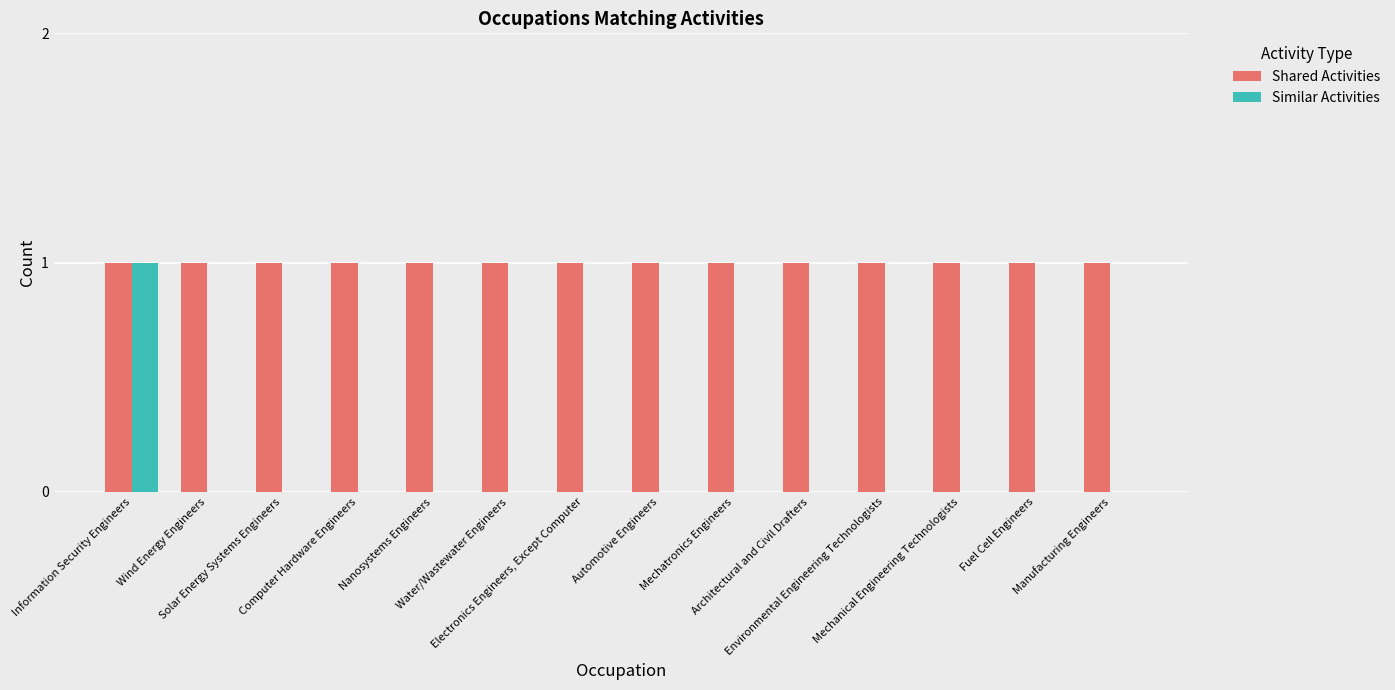

What is the sum of all Shared Activities values?

14